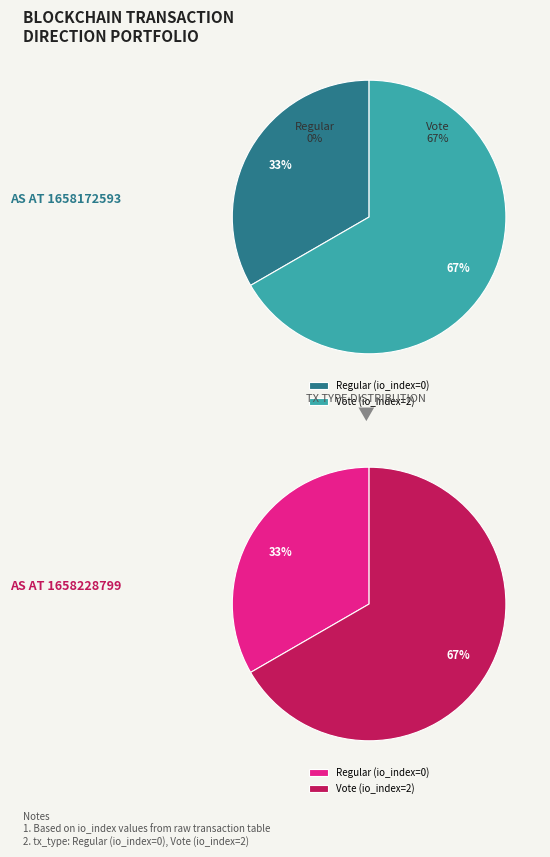

Is there any slice that represents more than half of the pie?

Yes